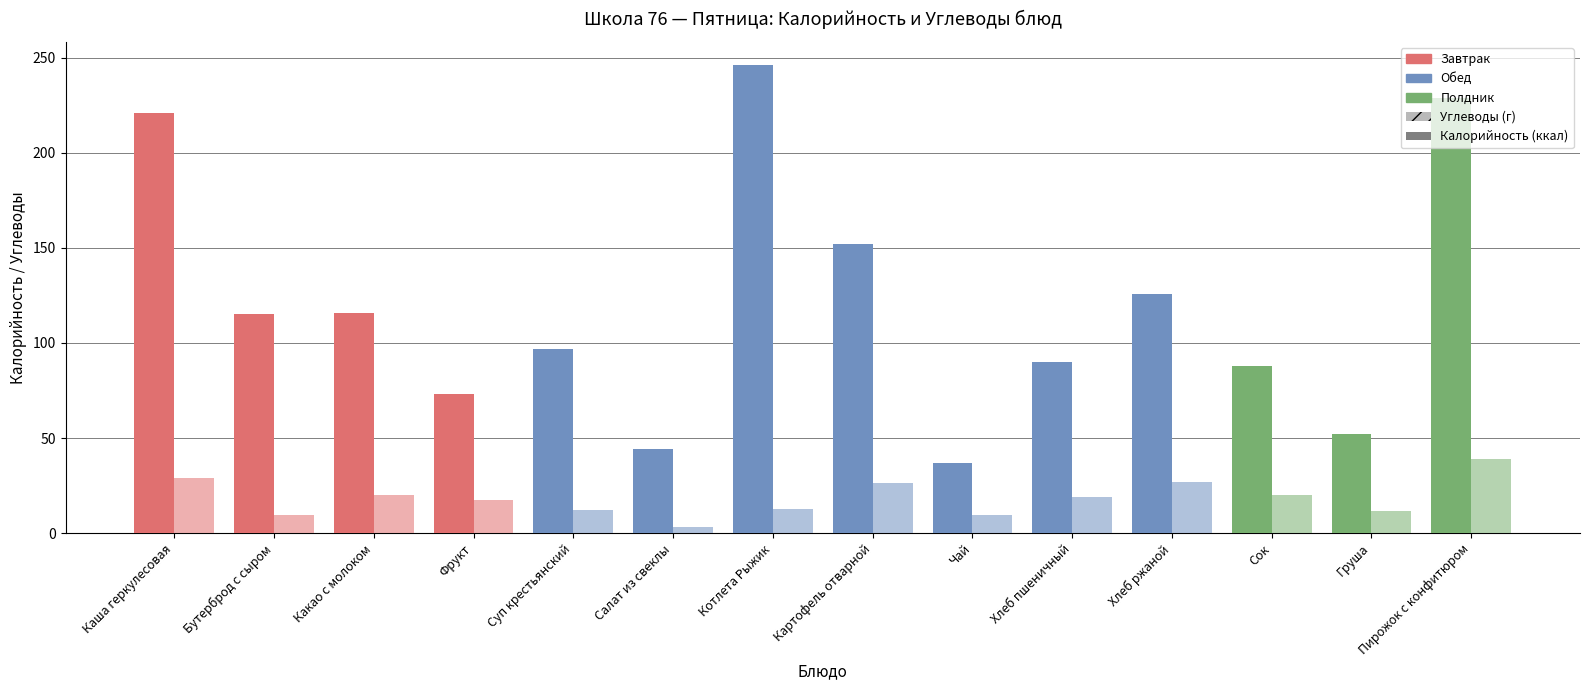

How many series are shown in this chart?

2